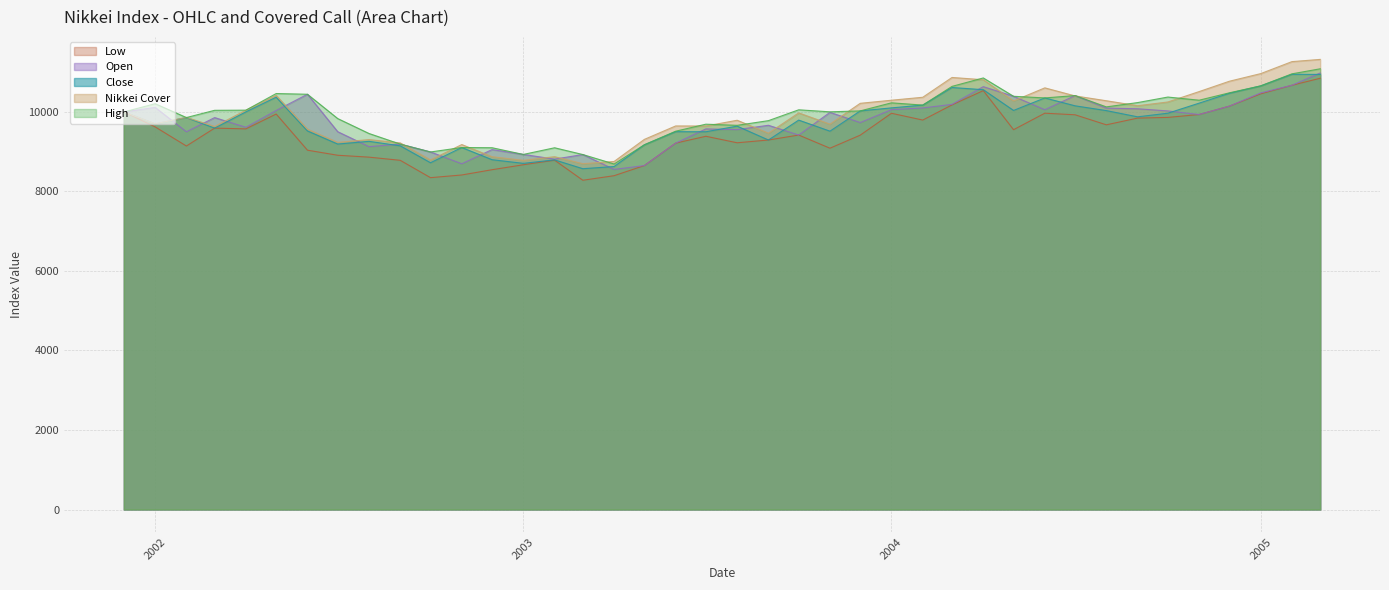

True or false: Open and Nikkei Cover cross at least once.

True